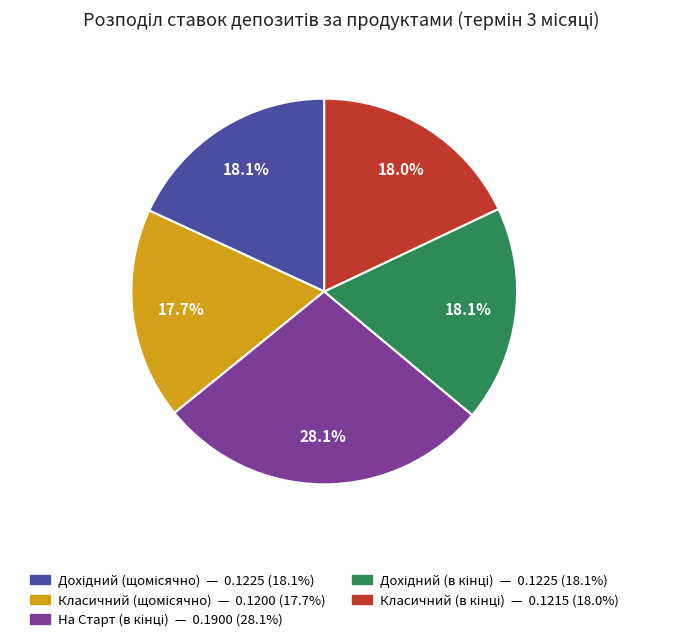

Is there any slice that represents more than half of the pie?

No